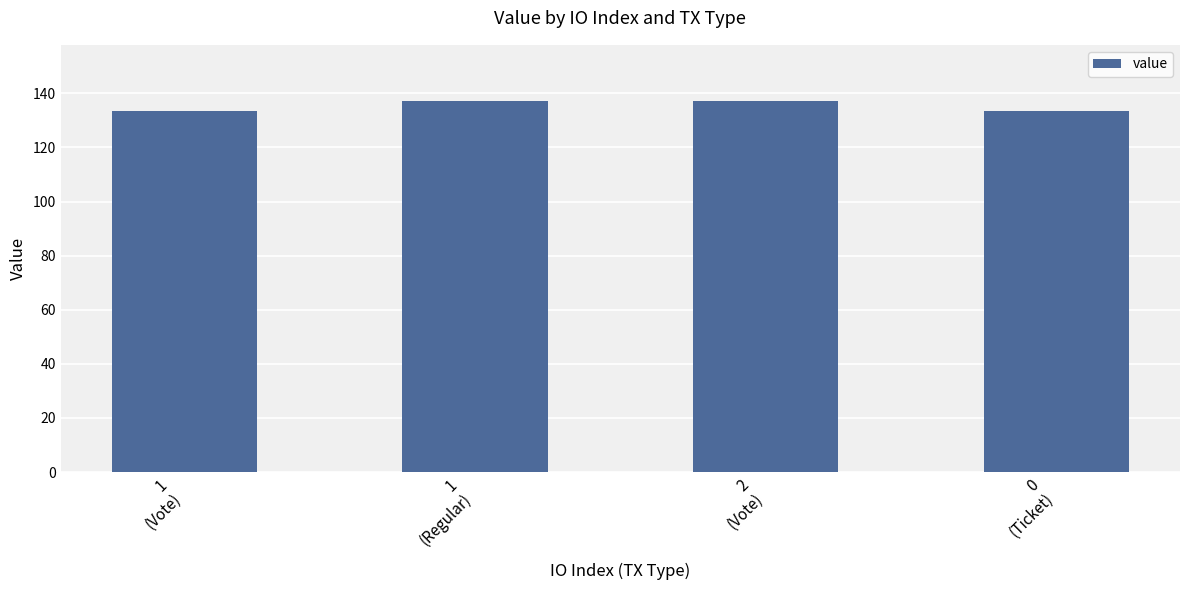

What is the difference between the second highest and minimum values?

3.9